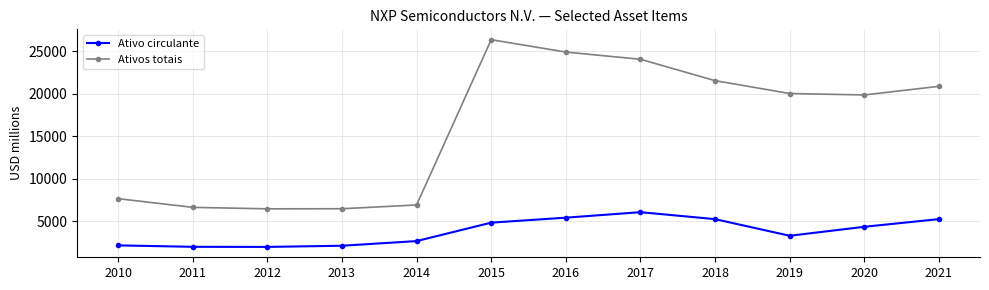

What is the difference between the maximum and minimum values in the Ativos totais series?

19915